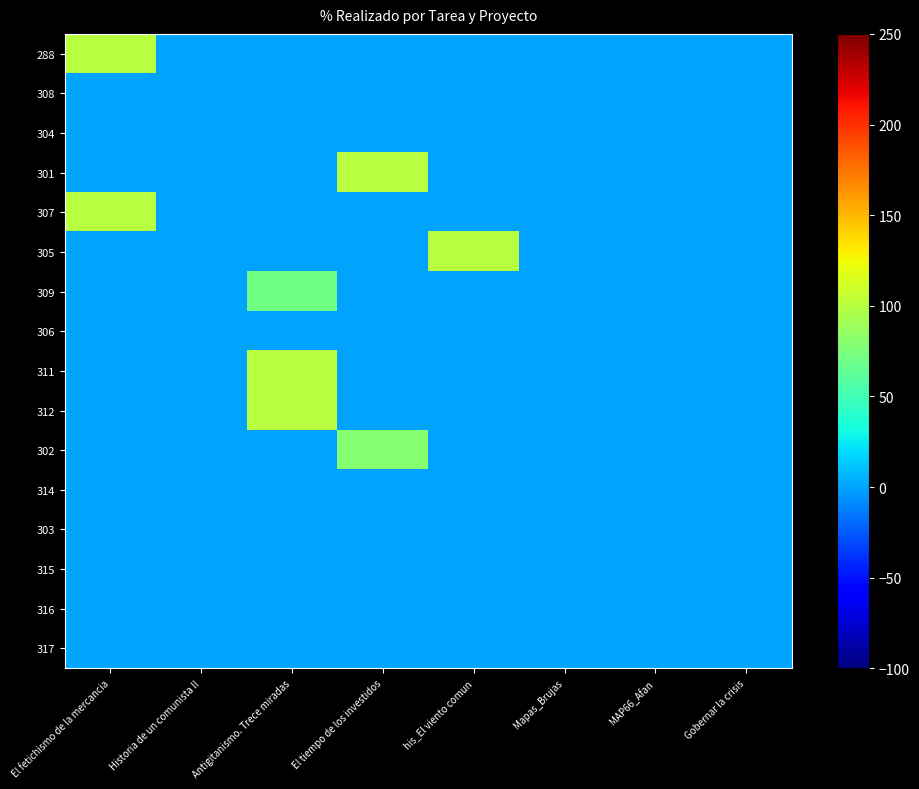

Which has a higher value, Antigitanismo. Trece miradas or El fetichismo de la mercancia?

El fetichismo de la mercancia